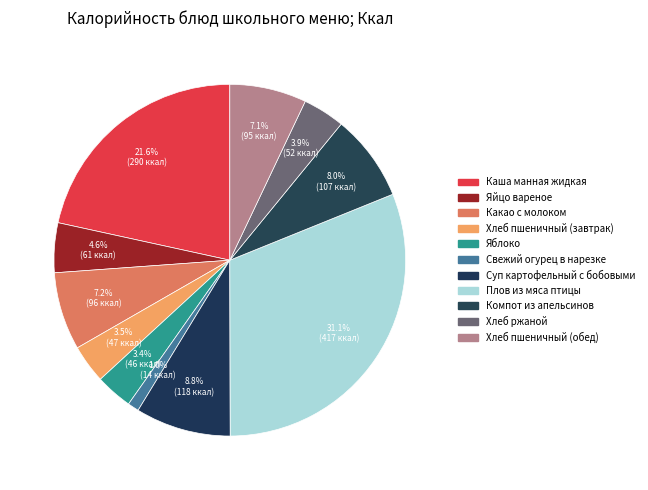

Count the number of slices in the pie.

11